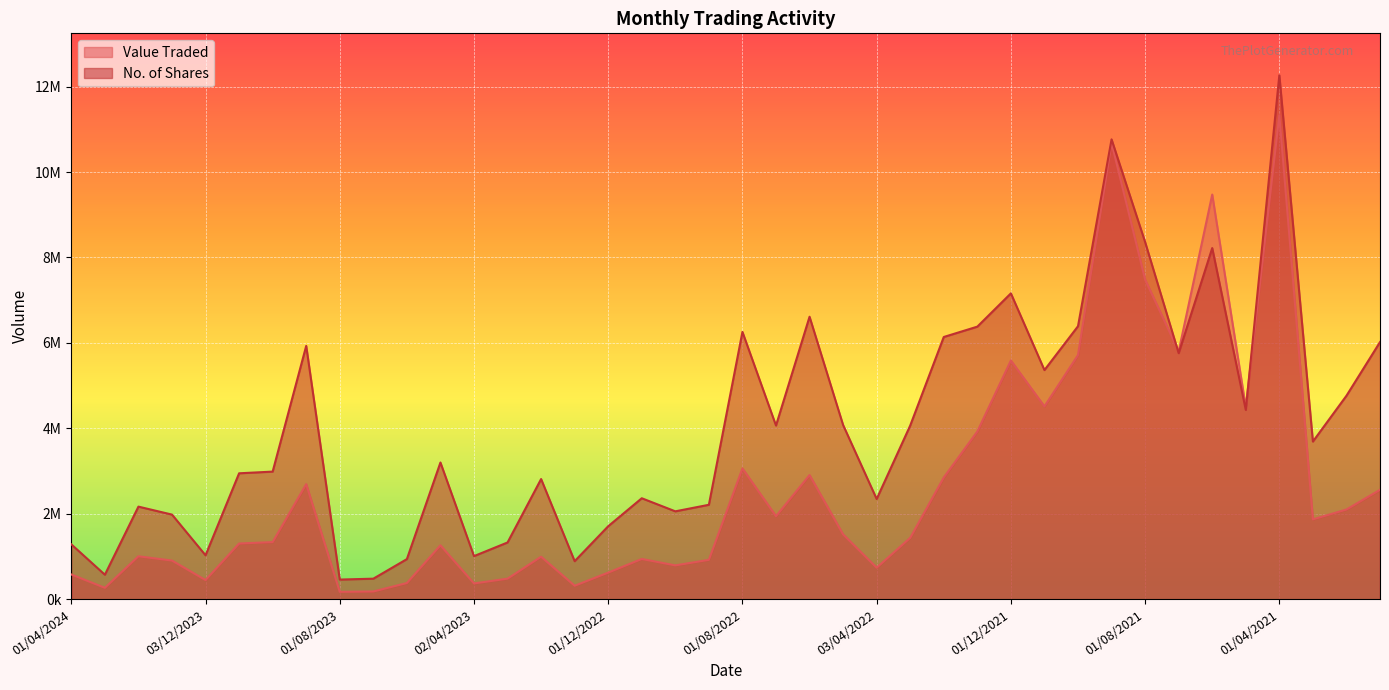

Reading left to right, transcribe all the data shown in this chart.

Value Traded: 582295	270009	1008038	907546	451490	1306757	1340208	2696096	175650	184550	382420	1264105	372505	484394	997946	318613	626271	945026	794880	924872	3064368	1946349	2908260	1520066	741005	1440395	2852384	3927675	5589743	4515466	5716238	10681202	7483154	5802380	9472482	4495413	11325352	1871789	2102411	2564265
No. of Shares: 1287096	576636	2169918	1983495	1031408	2949838	2989283	5931061	463070	483927	941966	3202227	1012077	1331187	2815412	893361	1711359	2365947	2059892	2213051	6258243	4067195	6613201	4079677	2348391	4067709	6139448	6381395	7160438	5365051	6391335	10763749	8361835	5760781	8220297	4433407	12263635	3692730	4764526	6020191